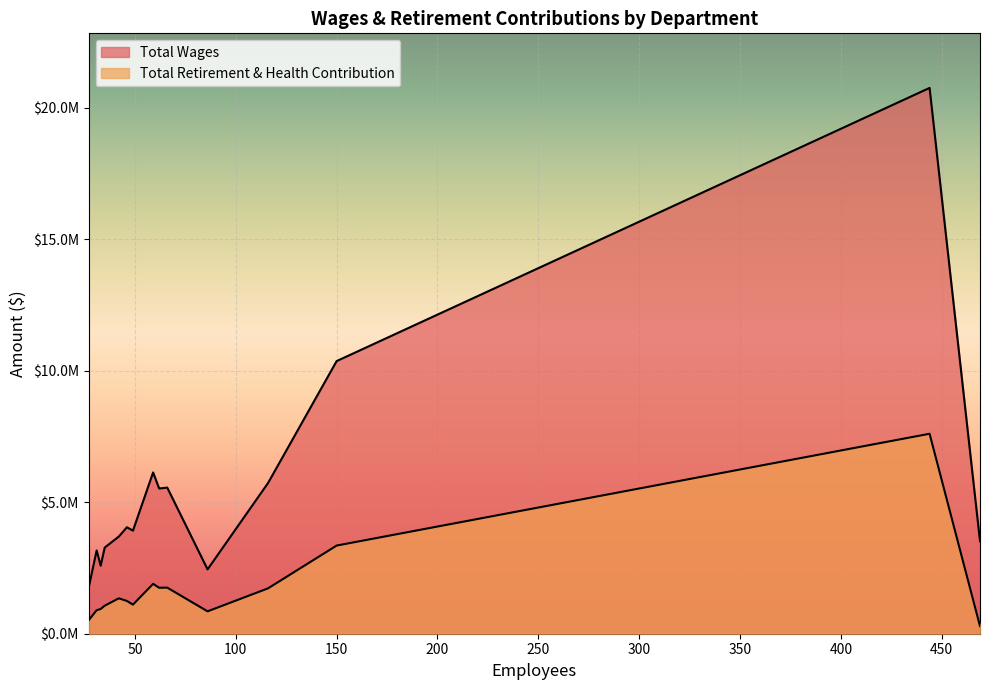

Rank the categories by Total Wages value from lowest to highest.

Au 108 Pchs, Au 112 Title I, Stds & Curriculum, Au114, Au 109 Chep, Subs, Info Tech, Au 103 East, Au 104 Grdn Grv, Au 113 Ae Sp Ed, Instruction Svc Admin, Au 101 North, Au 110 Fischer, Au 100 Admin, Spec Ed Program